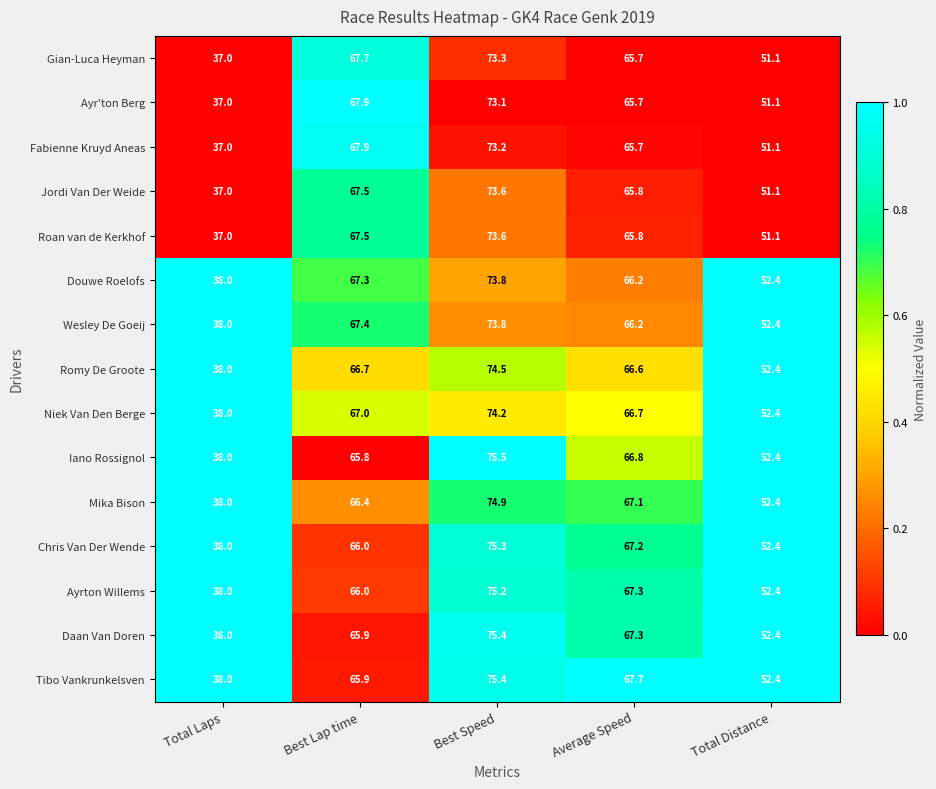

The value of Mika Bison at Average Speed is 67.1. True or false?

True